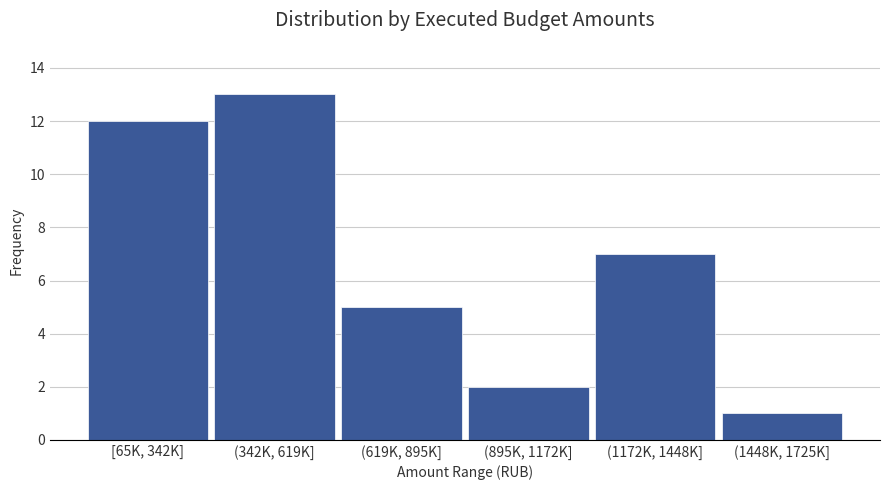

Reading left to right, list all the values displayed in this chart.

[65K, 342K]=12	(342K, 619K]=13	(619K, 895K]=5	(895K, 1172K]=2	(1172K, 1448K]=7	(1448K, 1725K]=1